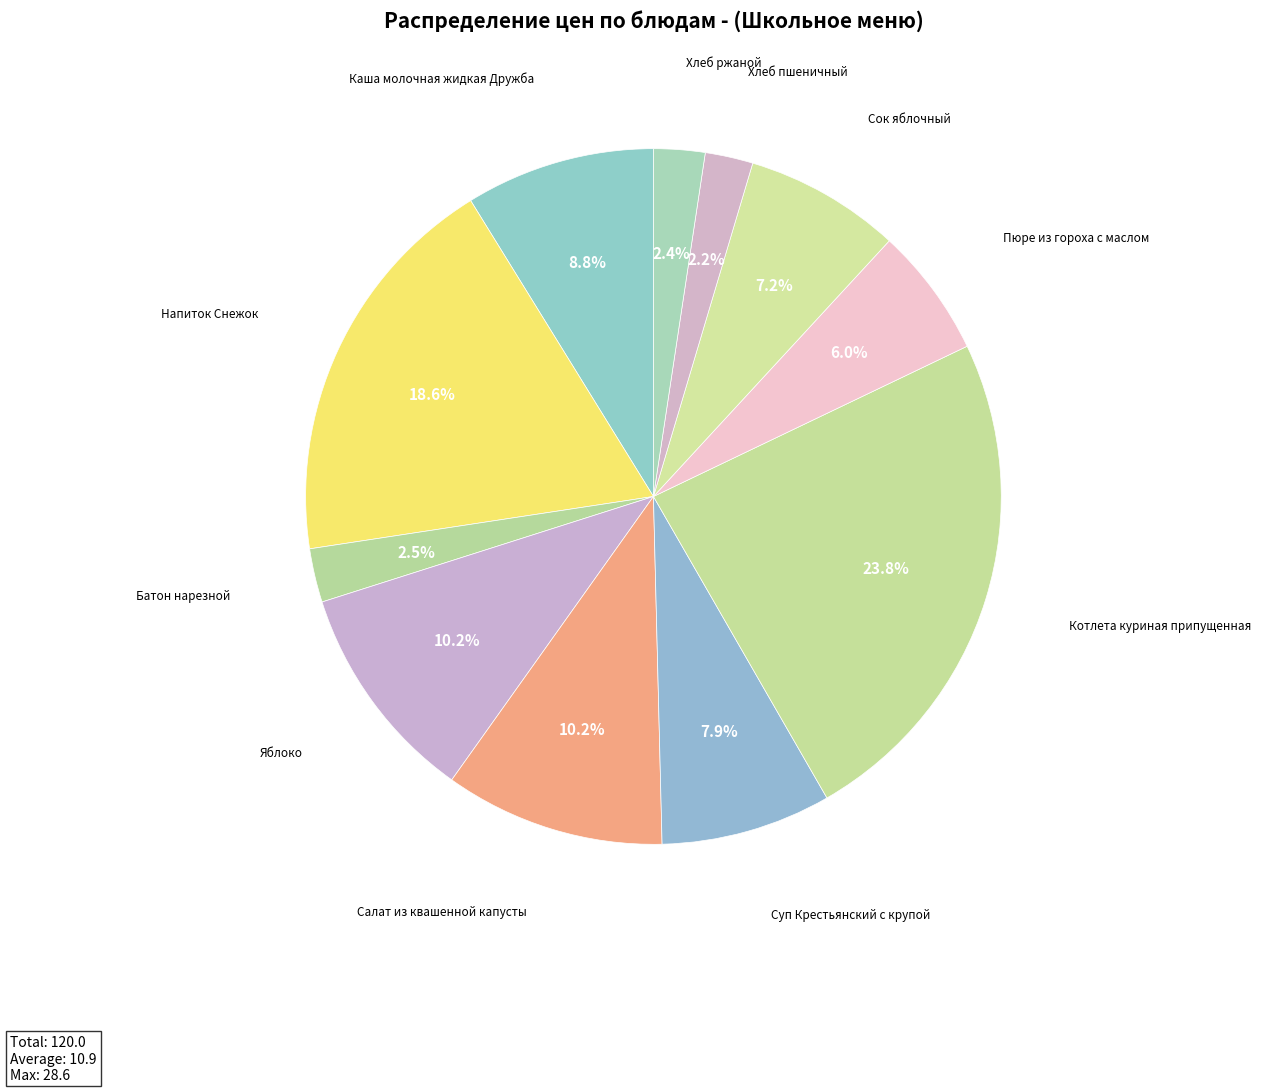

How many segments does this pie chart have?

11